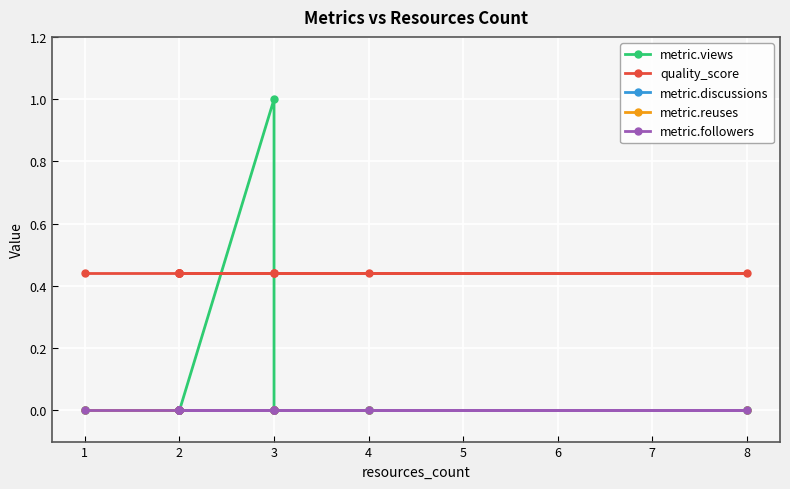

Reading left to right, list all the values displayed in this chart.

metric.views: 0.0	0.0	0.0	0.0	0.0	0.0	0.0	0.0	0.0	1.0	0.0	0.0
quality_score: 0.4	0.4	0.4	0.4	0.4	0.4	0.4	0.4	0.4	0.4	0.4	0.4
metric.discussions: 0.0	0.0	0.0	0.0	0.0	0.0	0.0	0.0	0.0	0.0	0.0	0.0
metric.reuses: 0.0	0.0	0.0	0.0	0.0	0.0	0.0	0.0	0.0	0.0	0.0	0.0
metric.followers: 0.0	0.0	0.0	0.0	0.0	0.0	0.0	0.0	0.0	0.0	0.0	0.0